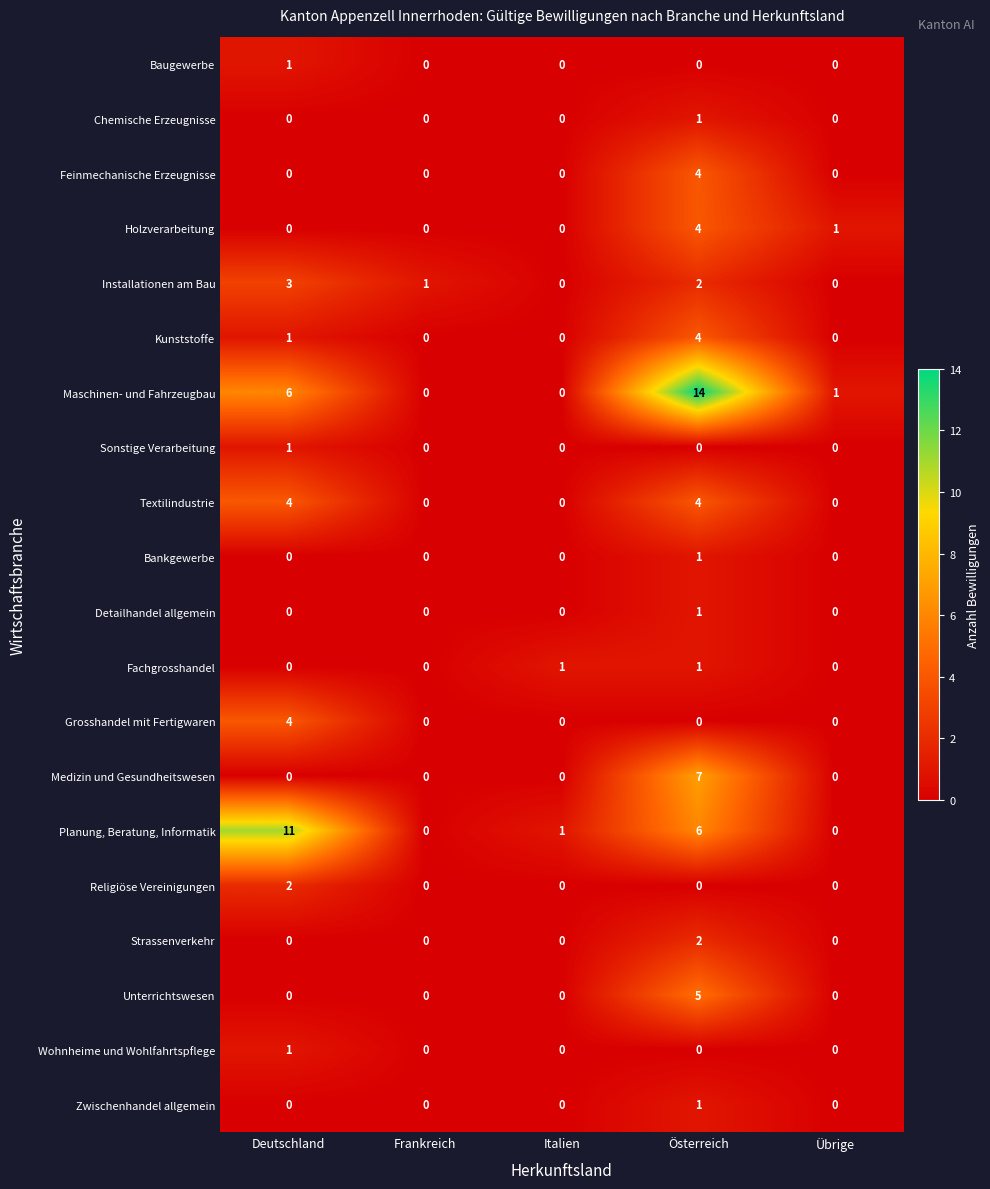

Which series has the widest spread of values?

Maschinen- und Fahrzeugbau